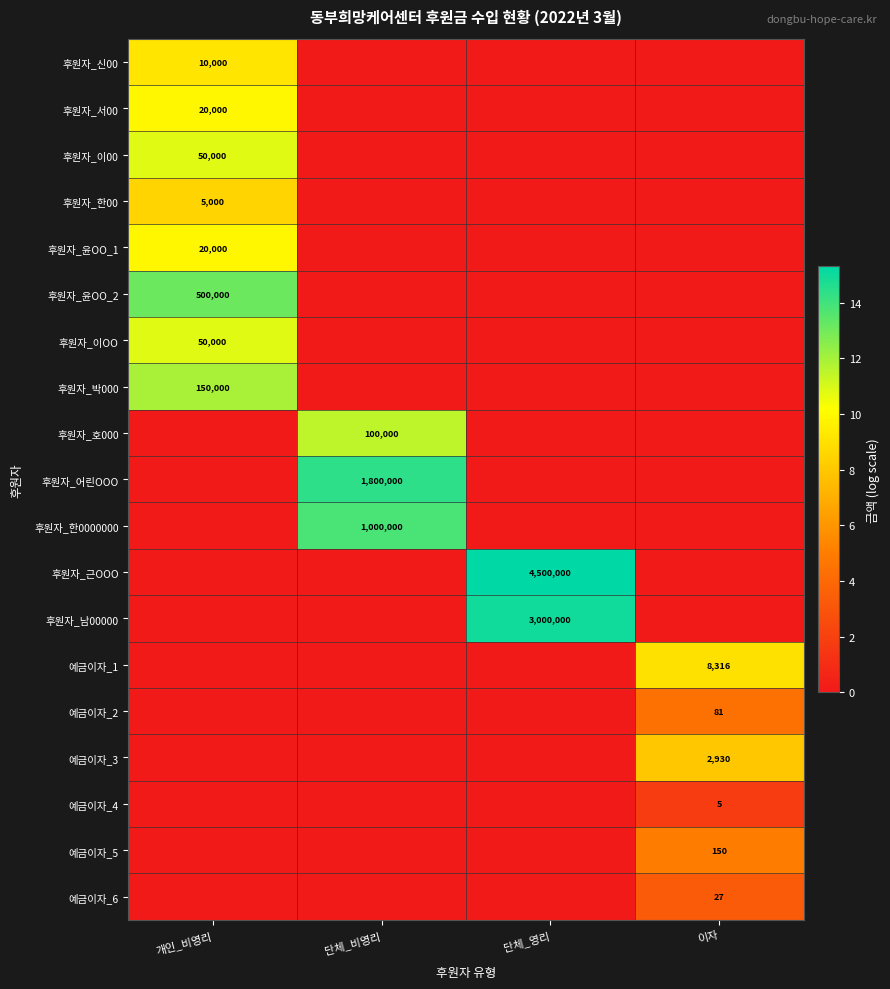

The 후원자_남00000 series shows 3000000 at 단체_영리. True or false?

True